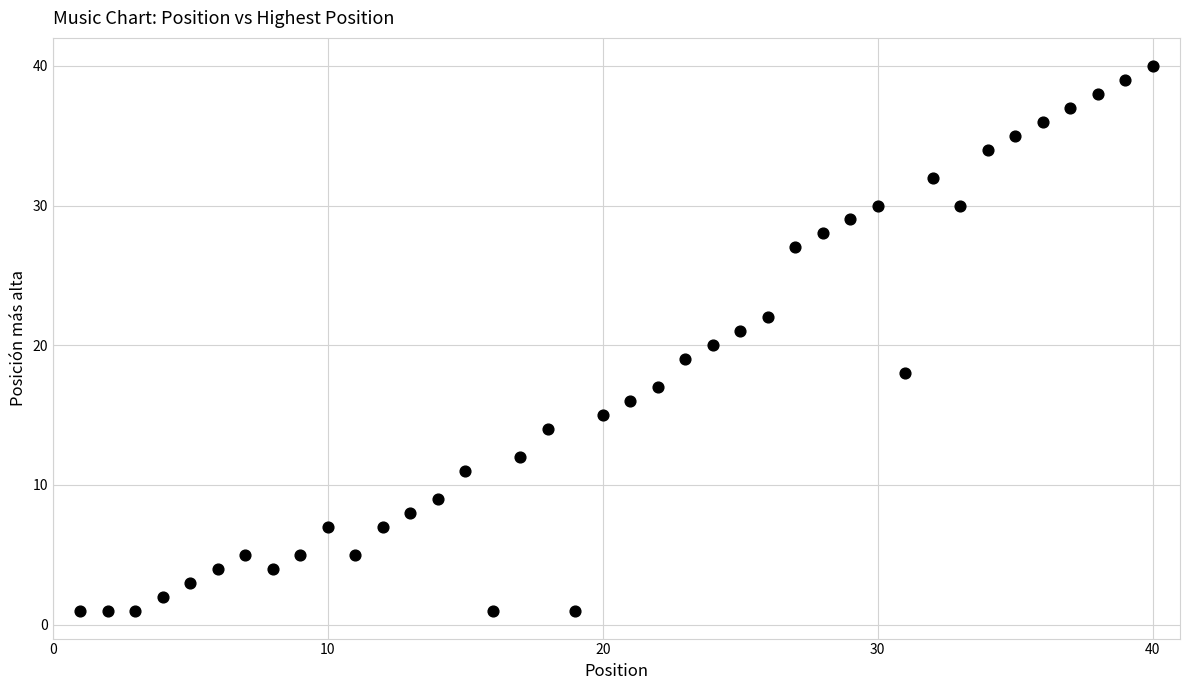

What is the range of Y values (max minus min)?

39